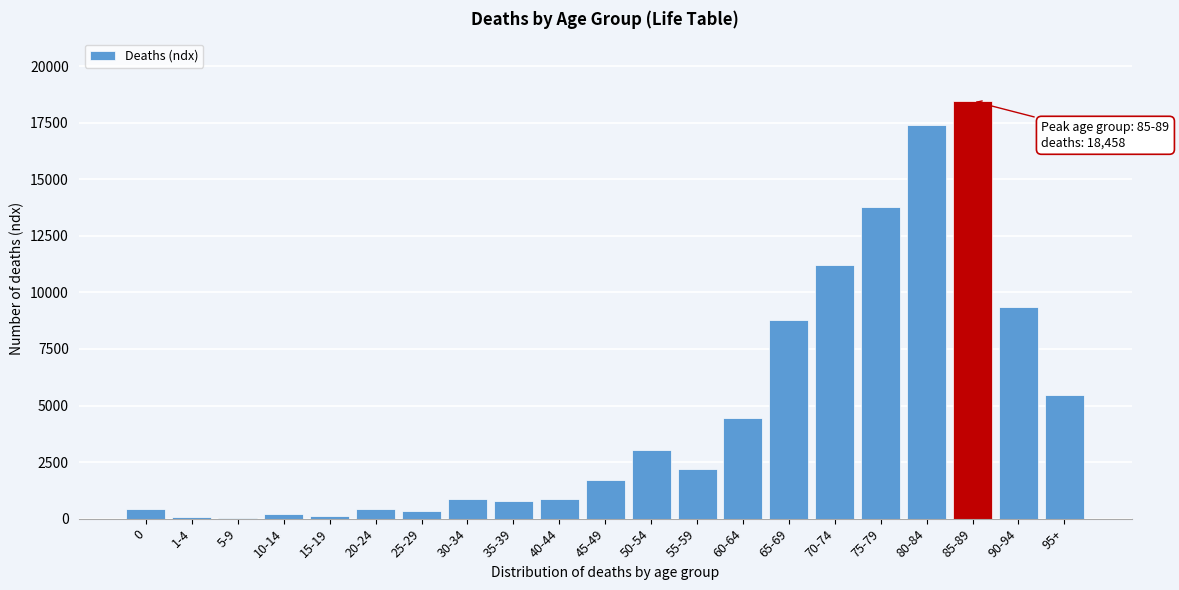

At which category does the chart reach its peak across all series?

85-89